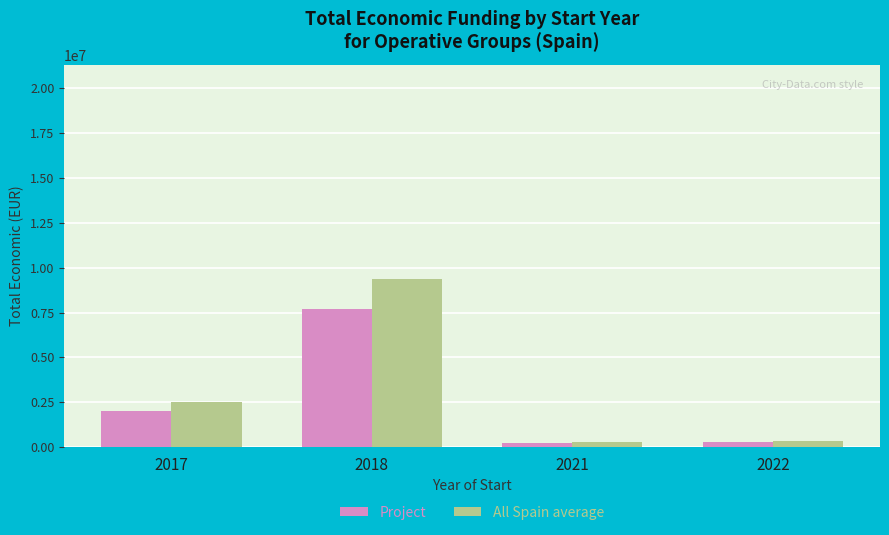

Between 2017 and 2021, which series saw the biggest shift?

All Spain average